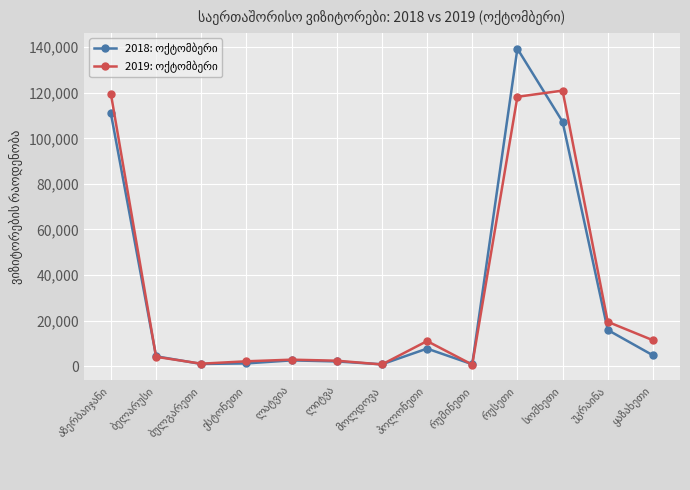

Reading left to right, transcribe all the data shown in this chart.

2018: ოქტომბერი: 110955	4310	945	1182	2521	2048	791	7688	811	139366	107313	15875	4749
2019: ოქტომბერი: 119540	4088	1059	2117	2825	2377	721	10994	665	118252	120978	19452	11367